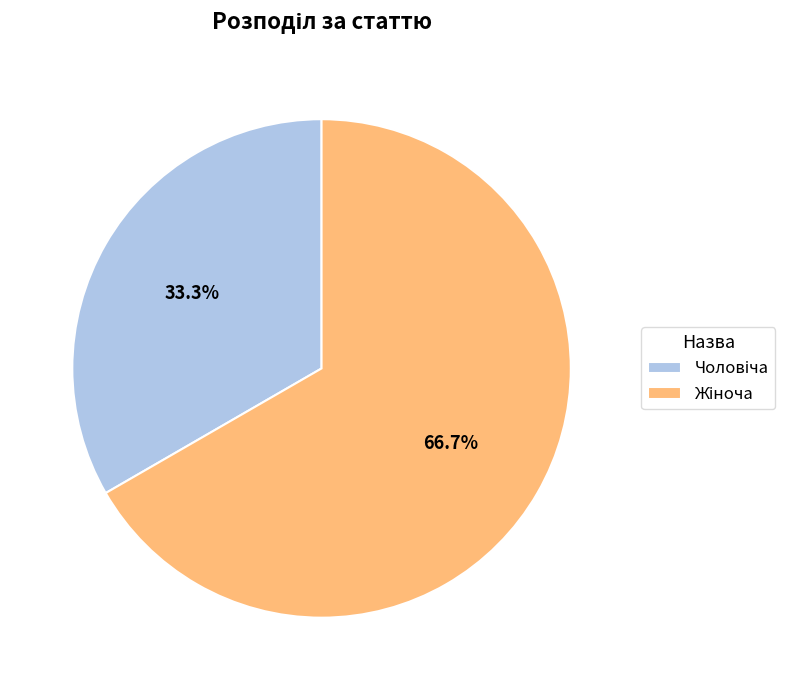

To the nearest percent, what is the average slice percentage?

50%